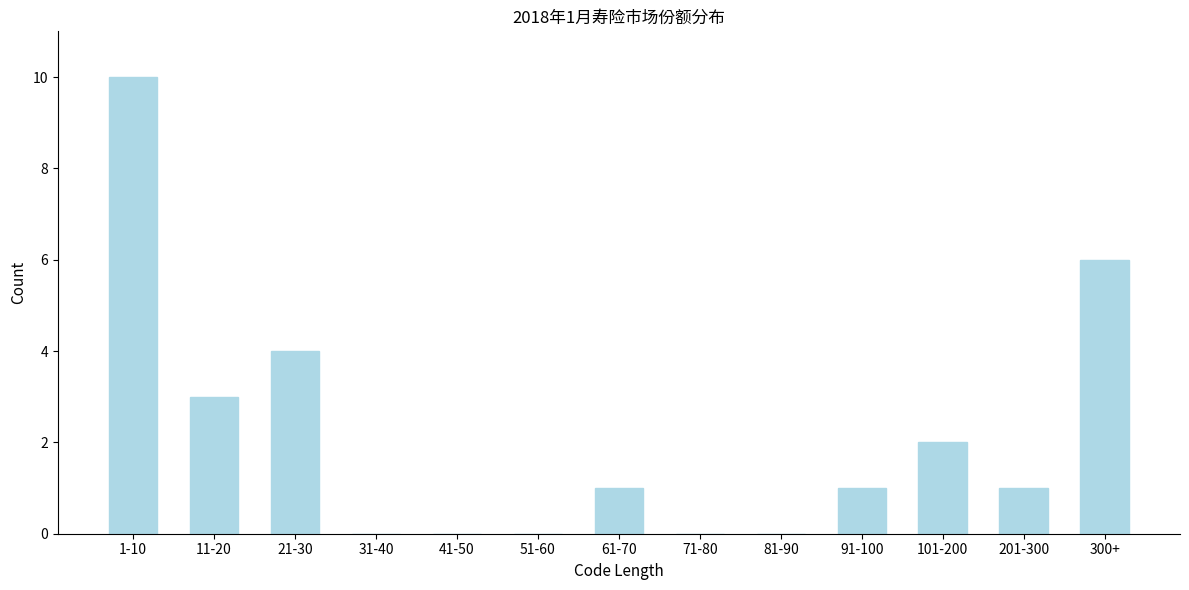

Reading left to right, extract all data points from this chart.

1-10=10	11-20=3	21-30=4	31-40=0	41-50=0	51-60=0	61-70=1	71-80=0	81-90=0	91-100=1	101-200=2	201-300=1	300+=6